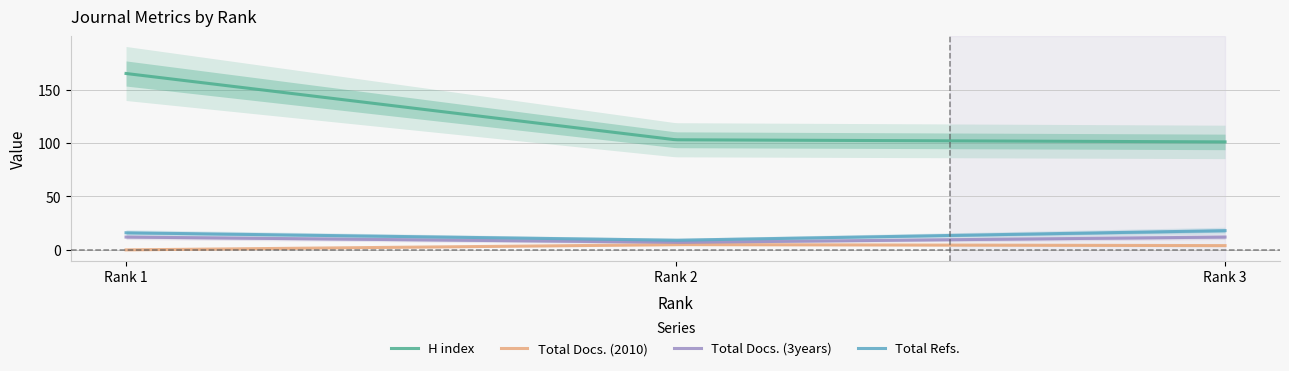

What is the spread (max minus min) of values at Rank 2?

98